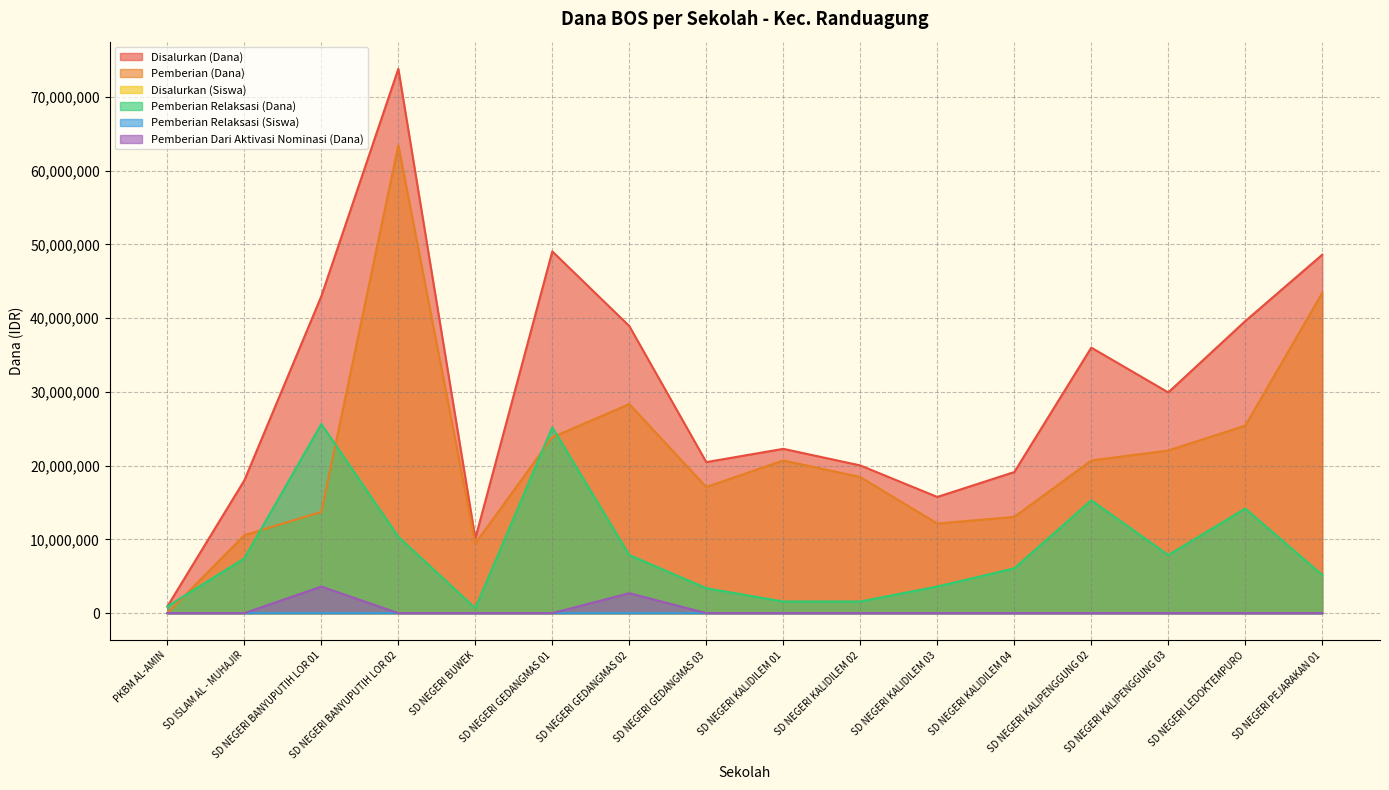

How many interior local peaks does the Disalurkan (Dana) series have?

4